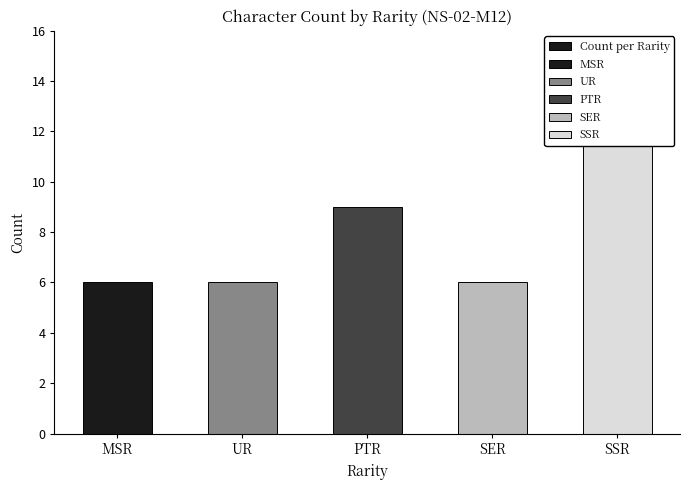

Which has a higher value, SSR or SER?

SSR